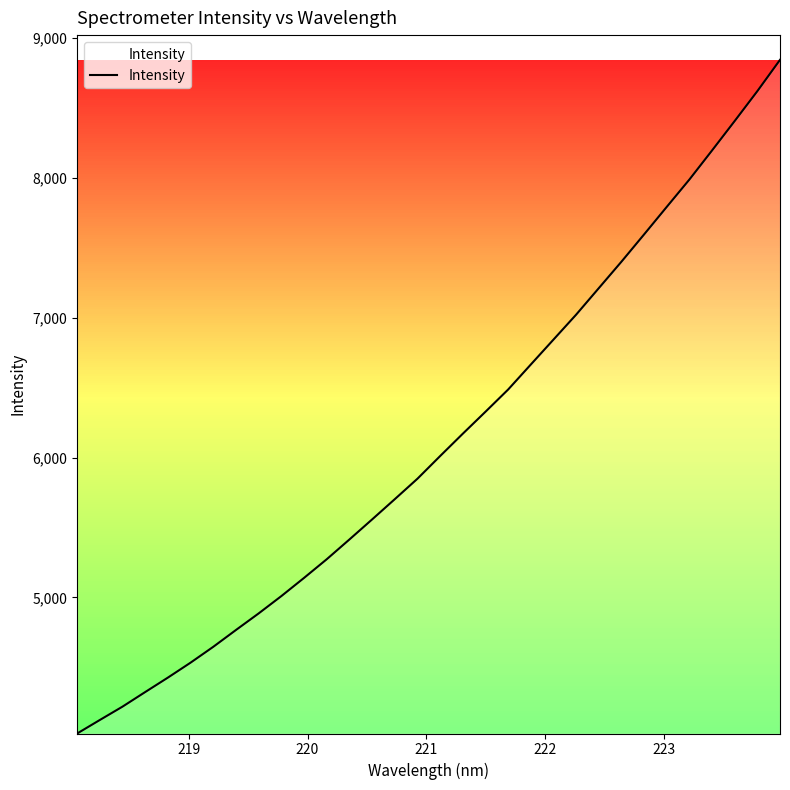

What is the minimum value shown in the chart?

4027.7